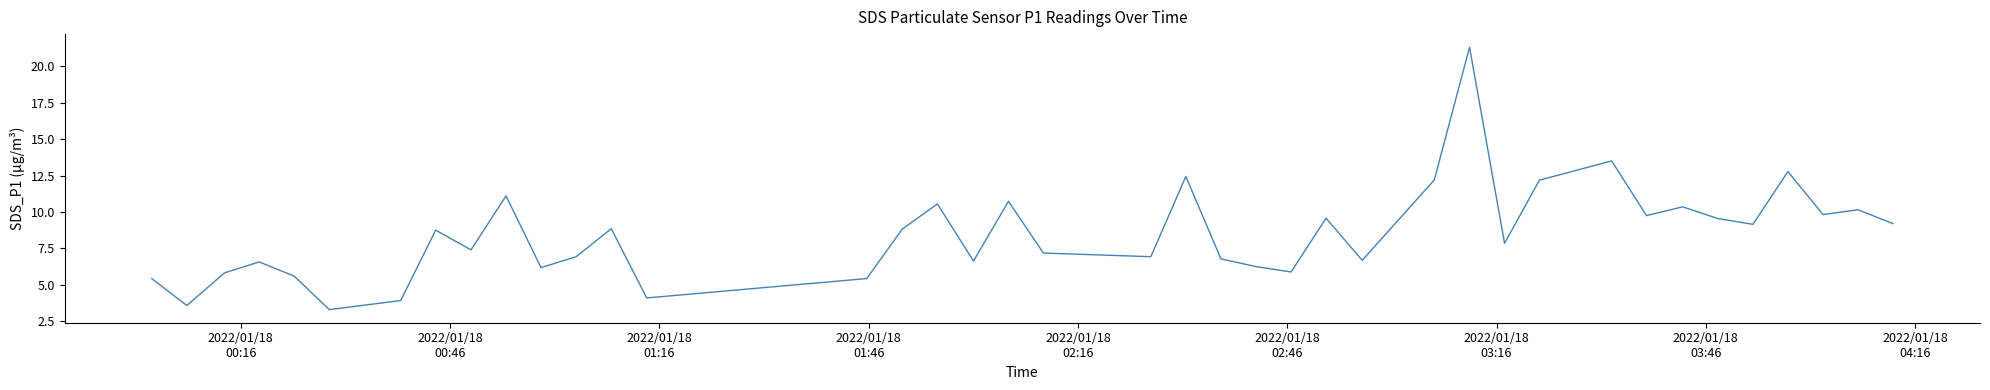

What is the difference between the maximum and minimum values?

18.0